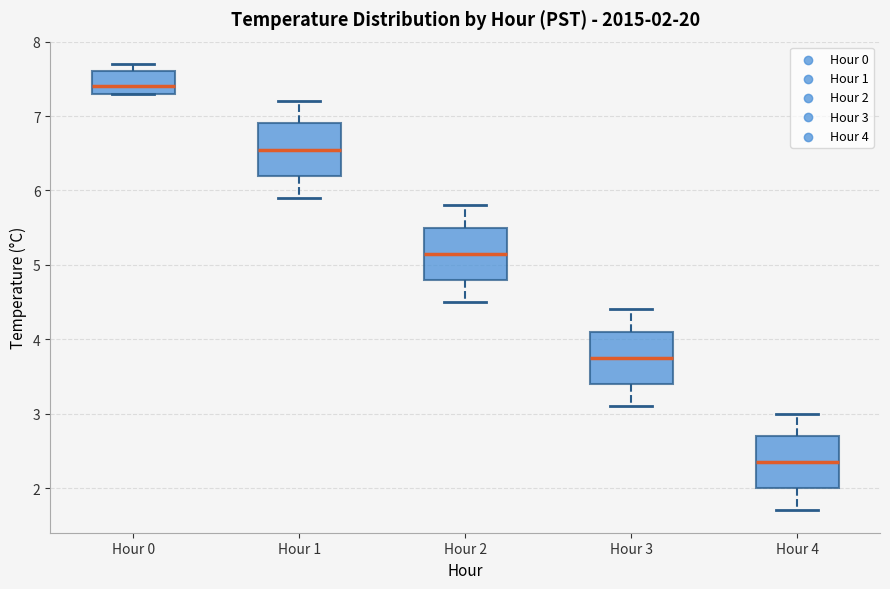

Which box has the highest median line?

Hour 0